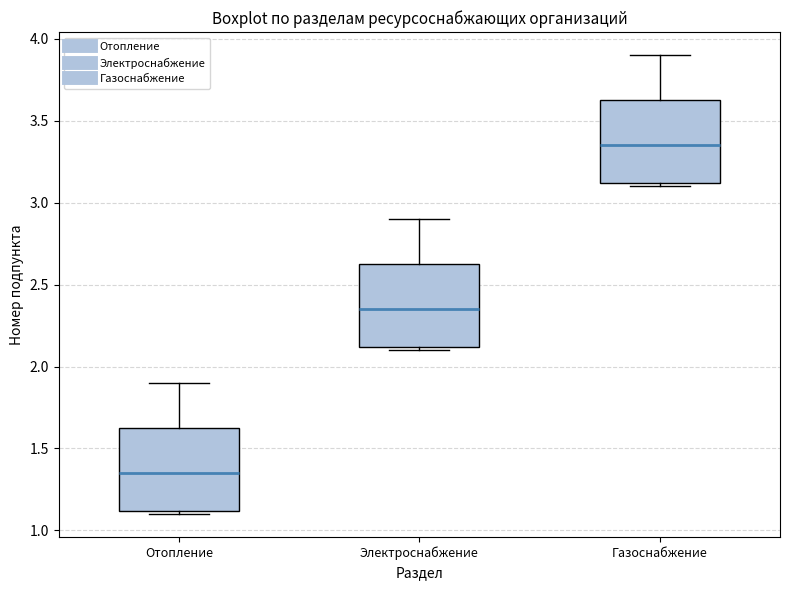

Reading left to right, read every box against the y-axis: the position of its median line, the range the box covers, and the ends of its whiskers. The values are not printed on the chart, so give them approximately, as read against the axis.

Отопление: median 1.35, box 1.10 to 1.65, whiskers 1.10 (just below the box's lower edge) to 1.90
Электроснабжение: median 2.35, box 2.10 to 2.65, whiskers 2.10 (just below the box's lower edge) to 2.90
Газоснабжение: median 3.35, box 3.10 to 3.65, whiskers 3.10 (just below the box's lower edge) to 3.90